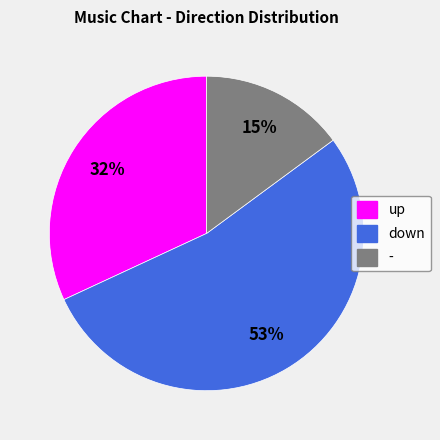

The up slice represents 32% of the pie. True or false?

True